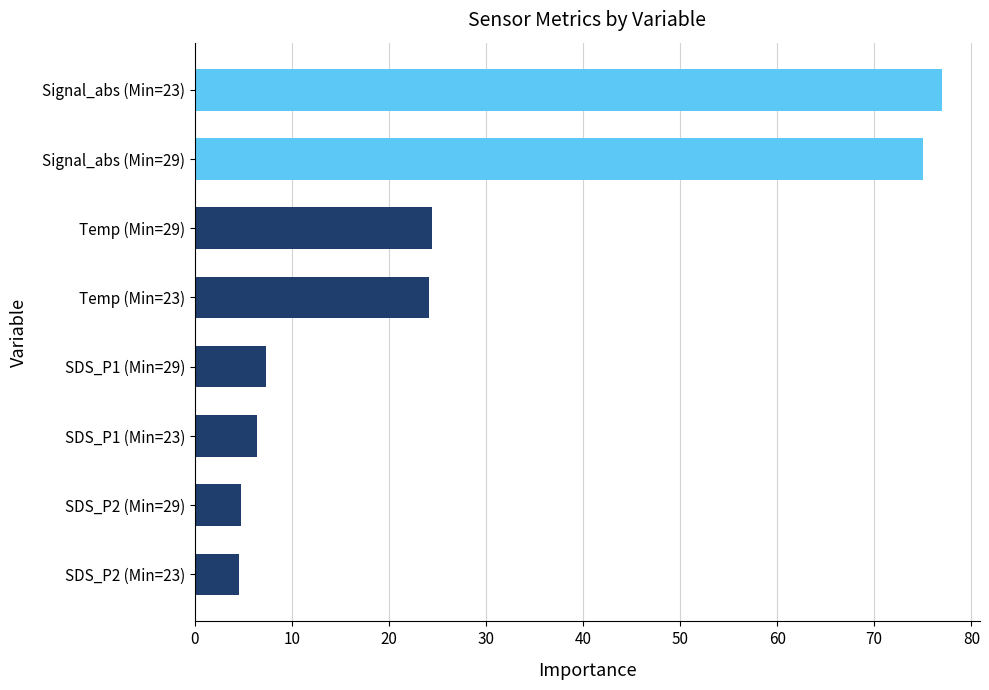

What is the sum of all values?

223.8